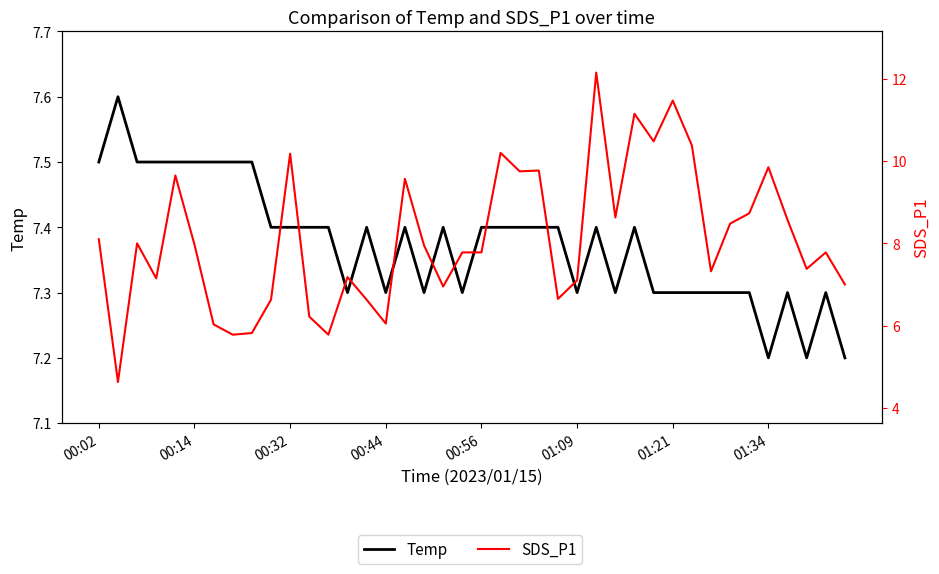

In Temp, how many points are higher than both neighbors (excluding endpoints)?

8